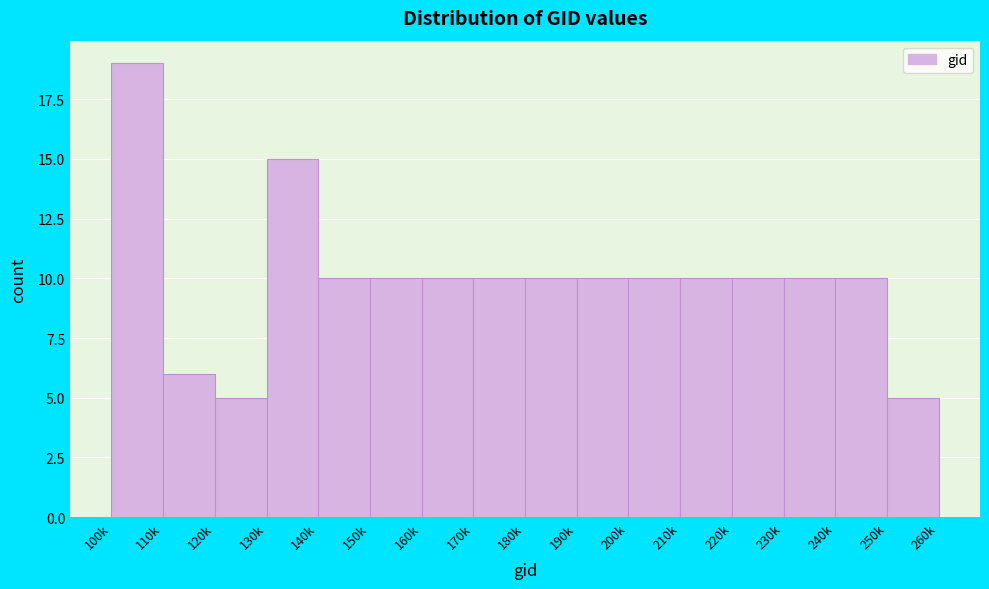

Reading left to right, transcribe all the data shown in this chart.

19	6	5	15	10	10	10	10	10	10	10	10	10	10	10	5